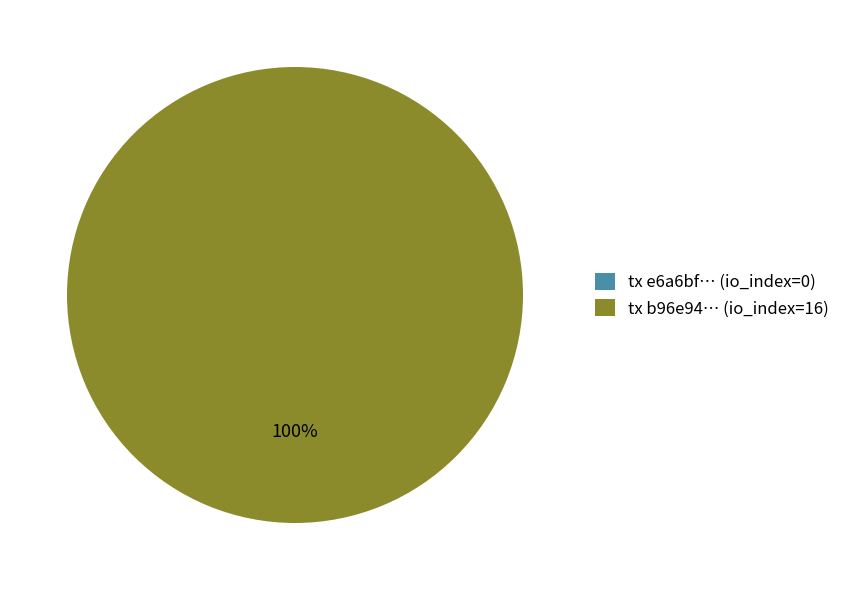

Count the number of slices in the pie.

2